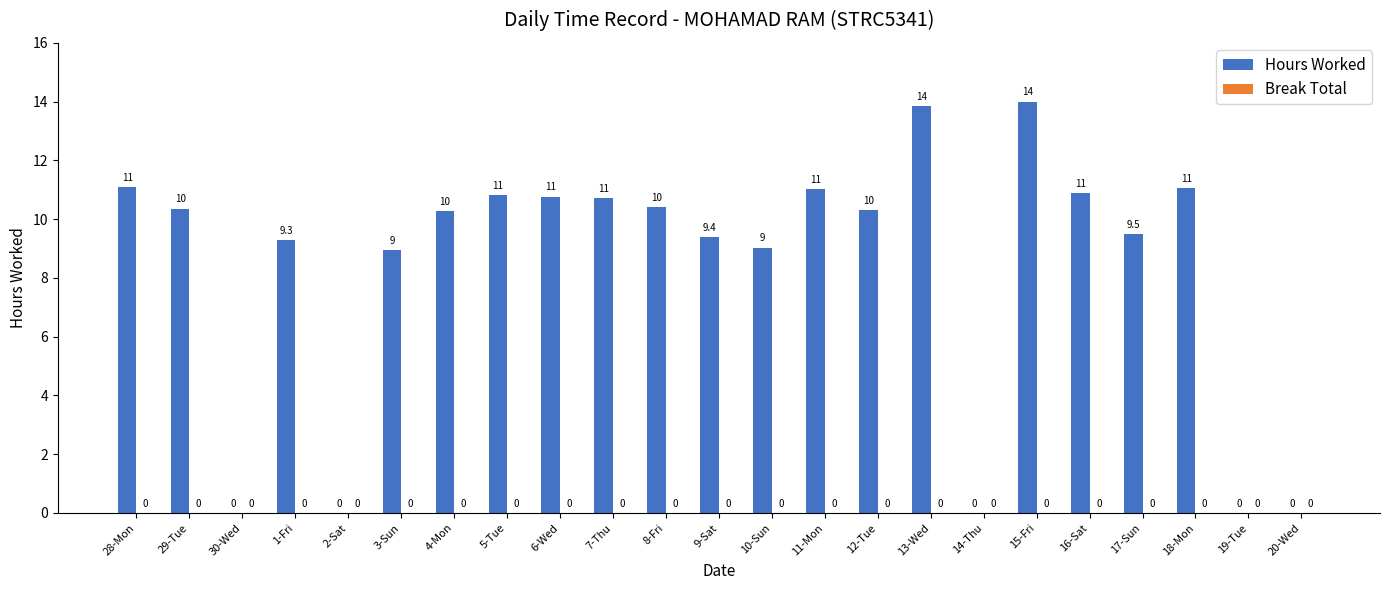

Where does the data first go above 10?

28-Mon